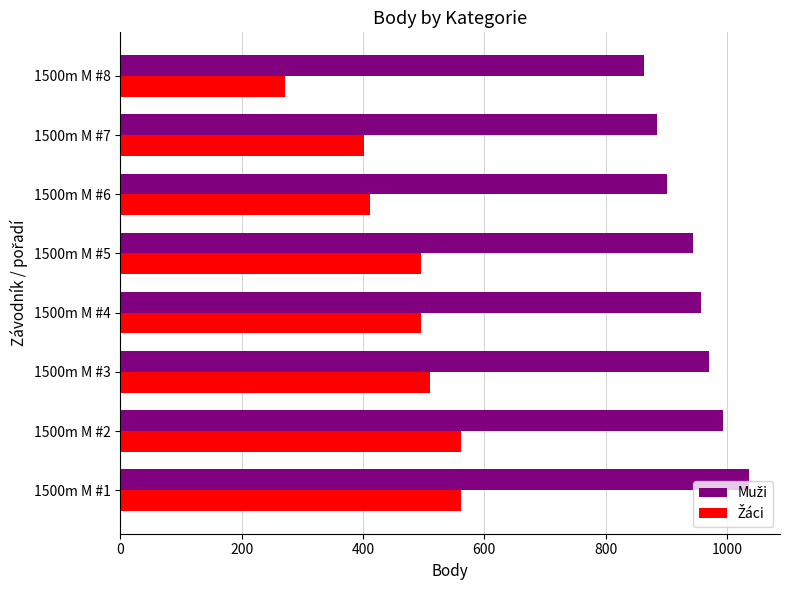

What is the spread (max minus min) of values at 1500m M #4?

462